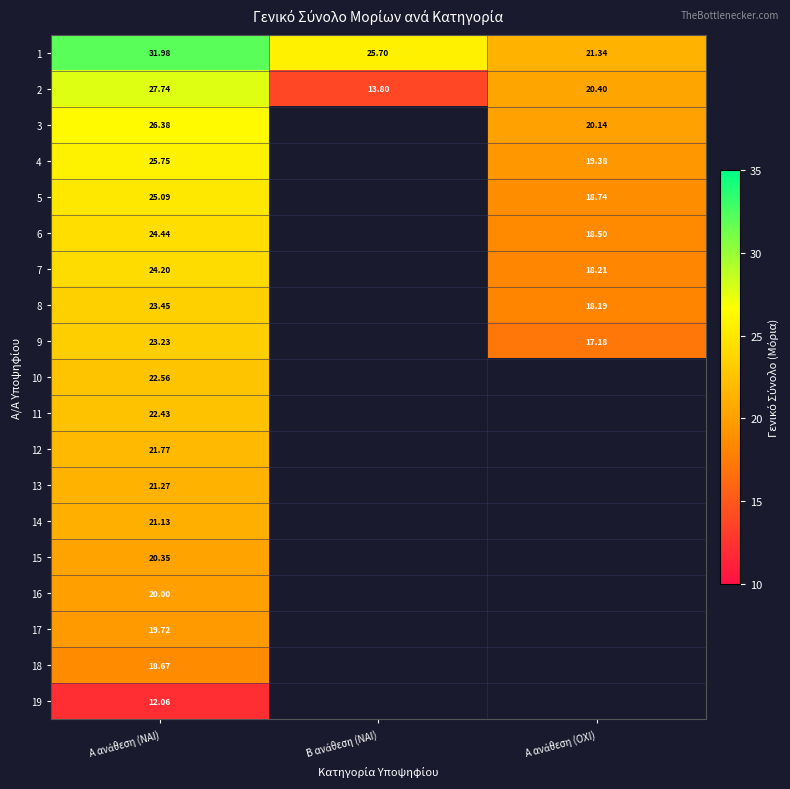

Rank the series by their maximum value, from highest to lowest.

1, 2, 3, 4, 5, 6, 7, 8, 9, 10, 11, 12, 13, 14, 15, 16, 17, 18, 19